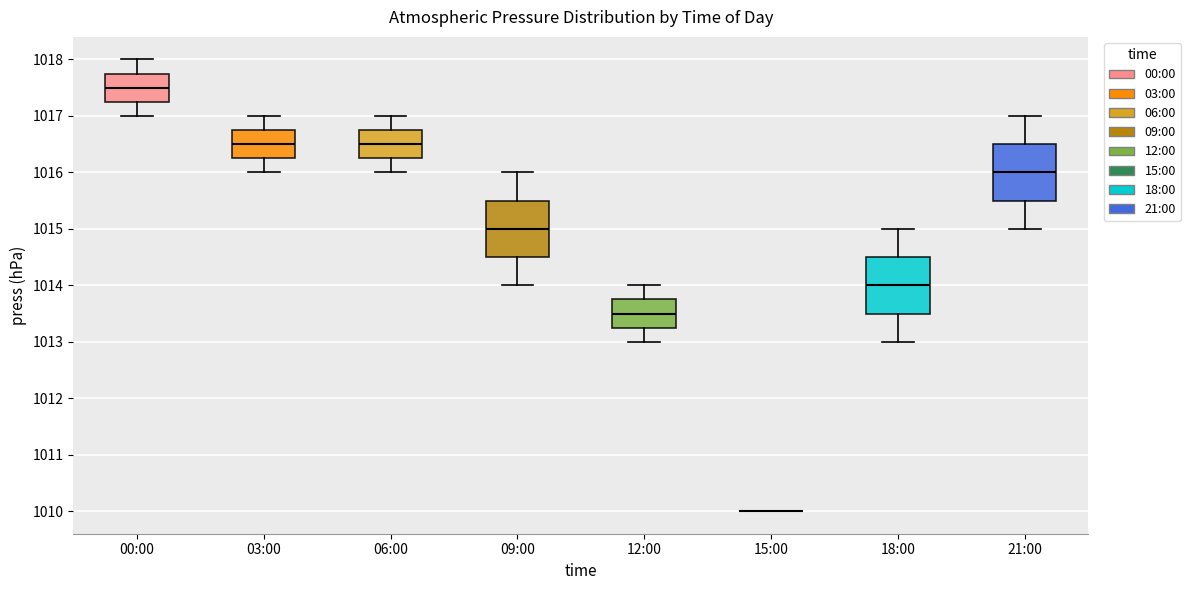

Reading left to right, read every box against the y-axis: the position of its median line, the range the box covers, and the ends of its whiskers. The values are not printed on the chart, so give them approximately, as read against the axis.

00:00: median 1017.5, box 1017.3 to 1017.8, whiskers 1017.0 to 1018.0
03:00: median 1016.5, box 1016.3 to 1016.8, whiskers 1016.0 to 1017.0
06:00: median 1016.5, box 1016.3 to 1016.8, whiskers 1016.0 to 1017.0
09:00: median 1015.0, box 1014.5 to 1015.5, whiskers 1014.0 to 1016.0
12:00: median 1013.5, box 1013.3 to 1013.8, whiskers 1013.0 to 1014.0
15:00: box collapsed to a line at 1010.0, whiskers 1010.0 to 1010.0
18:00: median 1014.0, box 1013.5 to 1014.5, whiskers 1013.0 to 1015.0
21:00: median 1016.0, box 1015.5 to 1016.5, whiskers 1015.0 to 1017.0